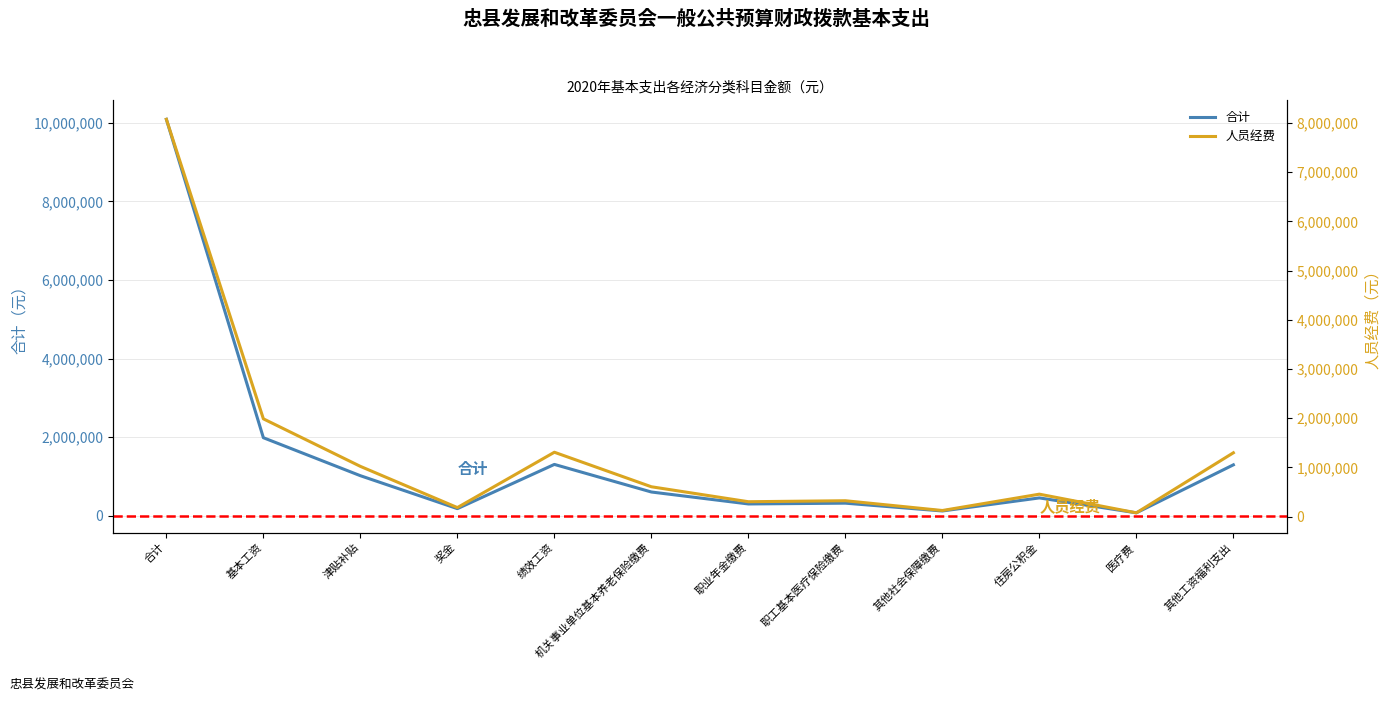

What is the approximate value of 合计 at 合计, to the nearest 10?

10086350